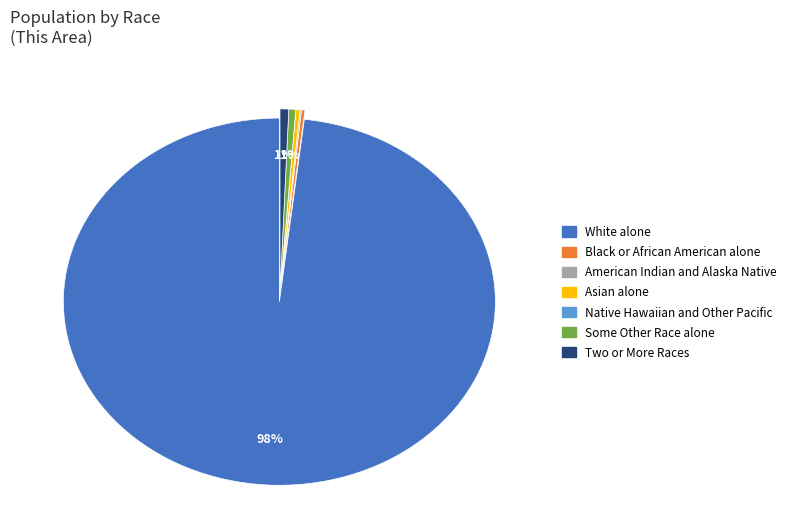

Is White alone the majority of the pie?

Yes